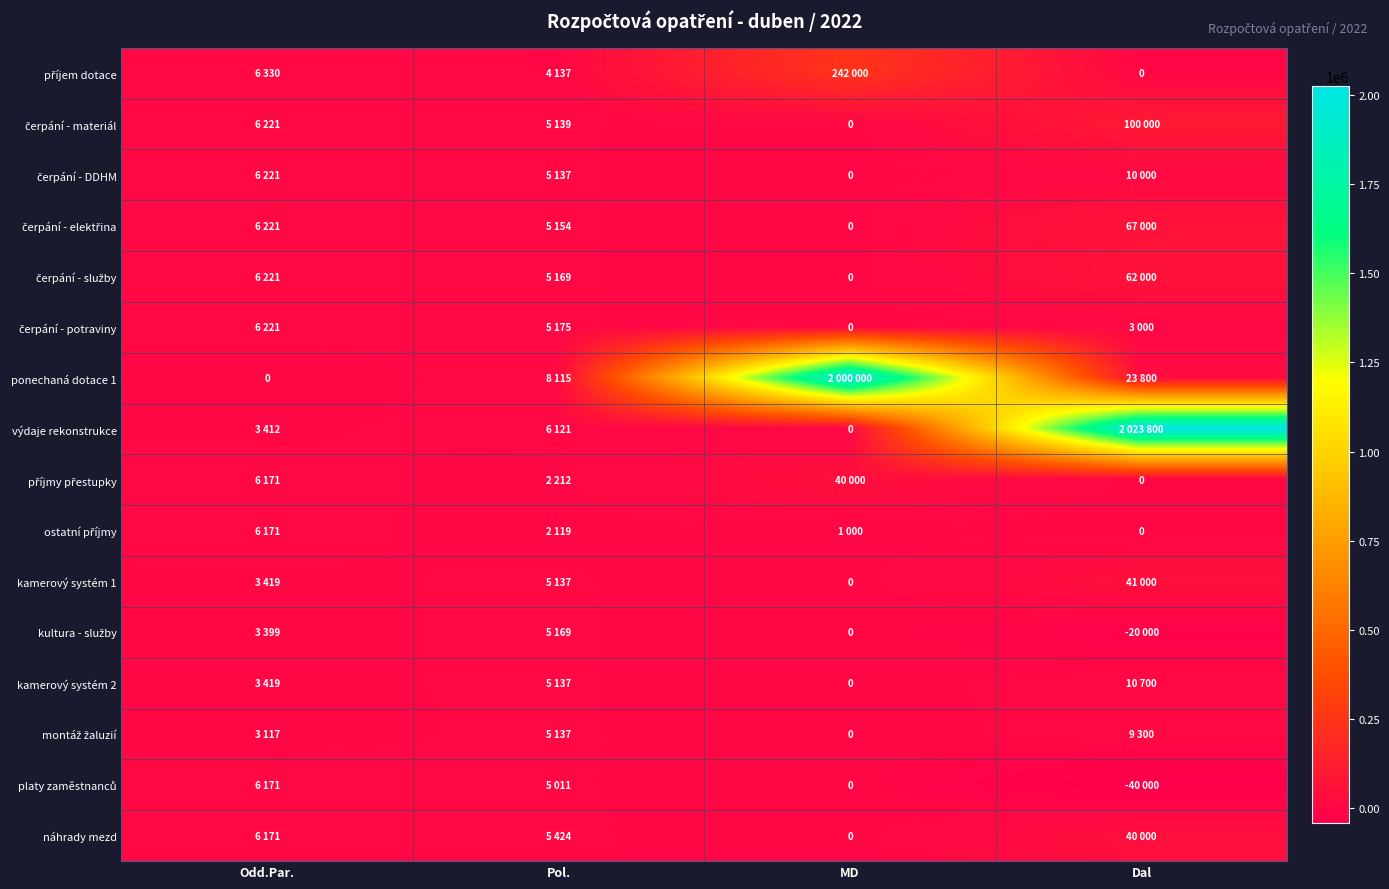

How many values in the kamerový systém 1 series exceed 5137?

1